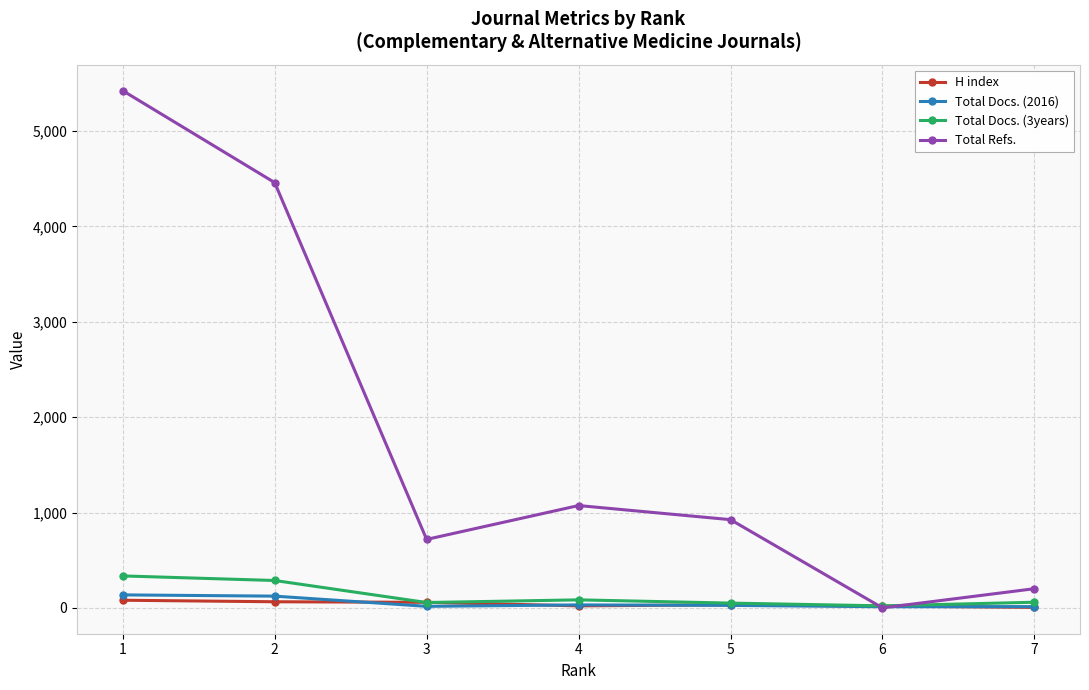

How many lines are shown in the chart?

4